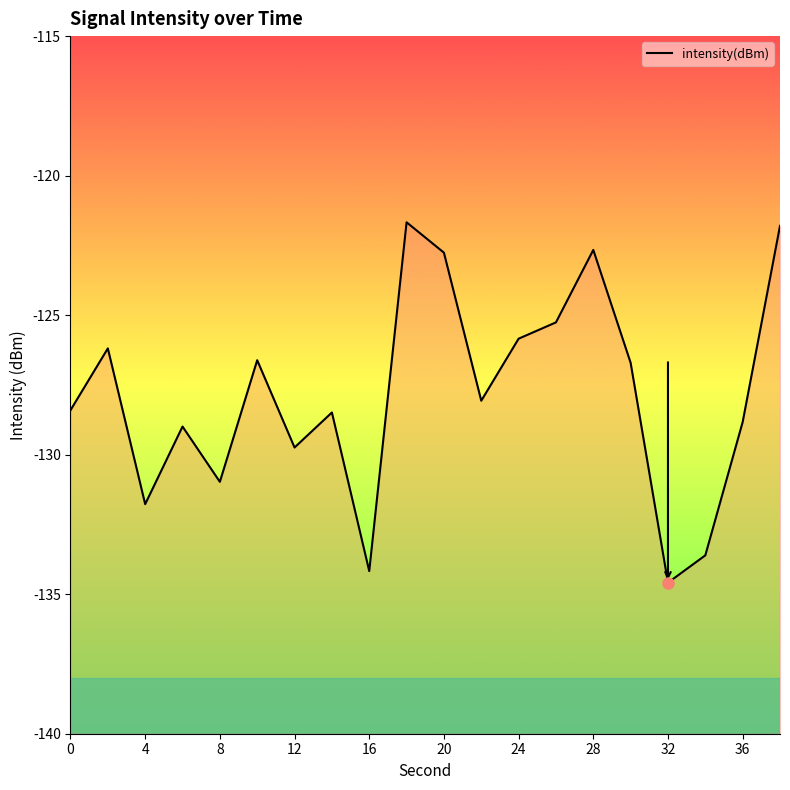

Reading right to left, list all the values displayed in this chart.

-121.8	-128.8	-133.6	-134.6	-126.7	-122.7	-125.3	-125.8	-128.1	-122.8	-121.7	-134.2	-128.5	-129.7	-126.6	-131.0	-129.0	-131.8	-126.2	-128.4